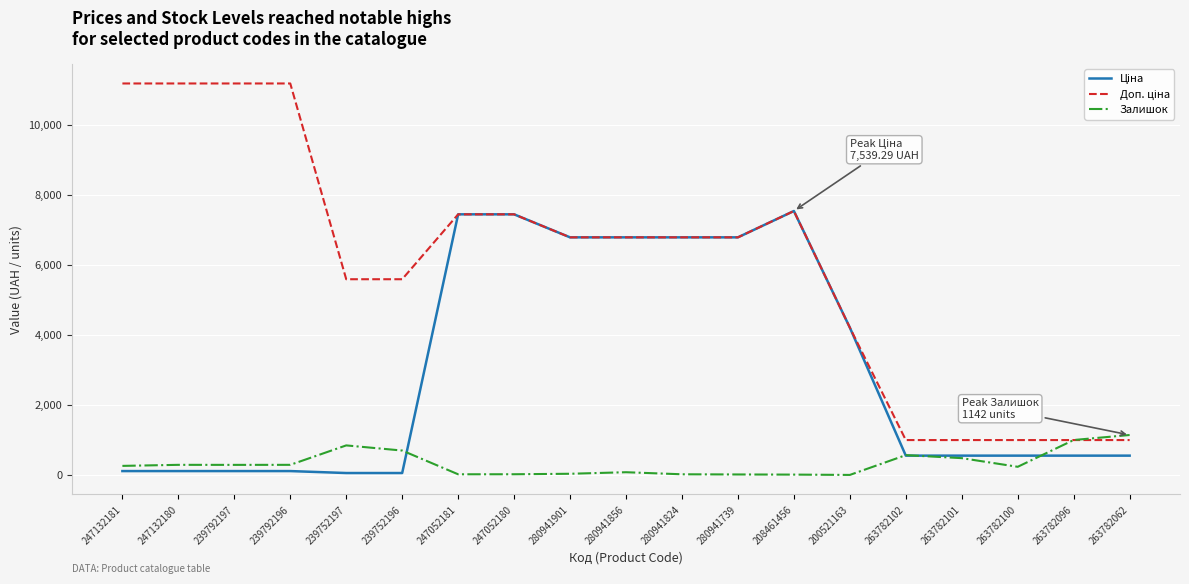

True or false: Залишок has a value of 698.0 at 239752196.

True